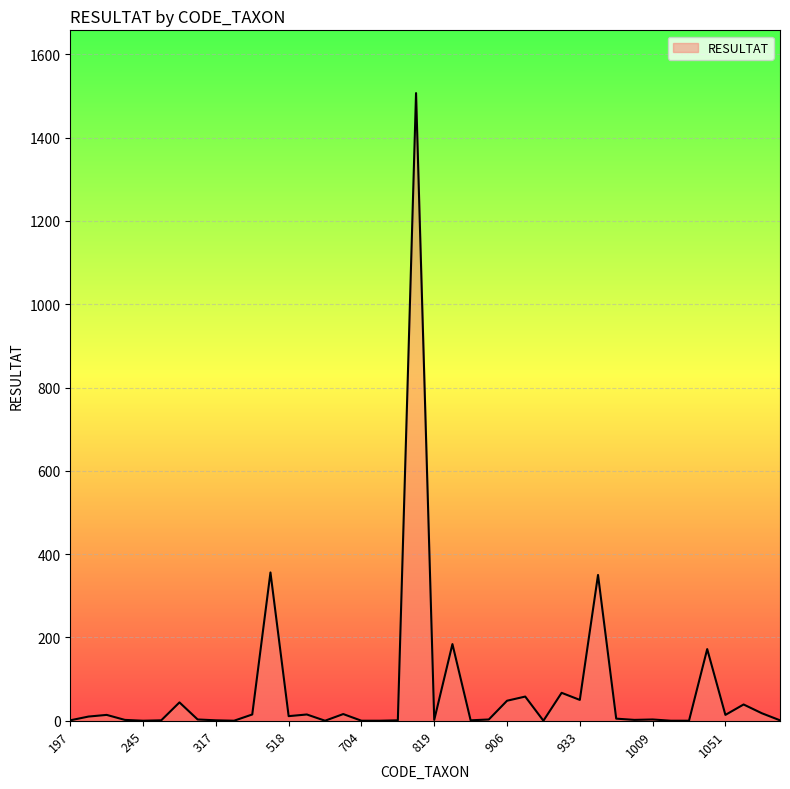

What is the maximum value shown in the chart?

1507